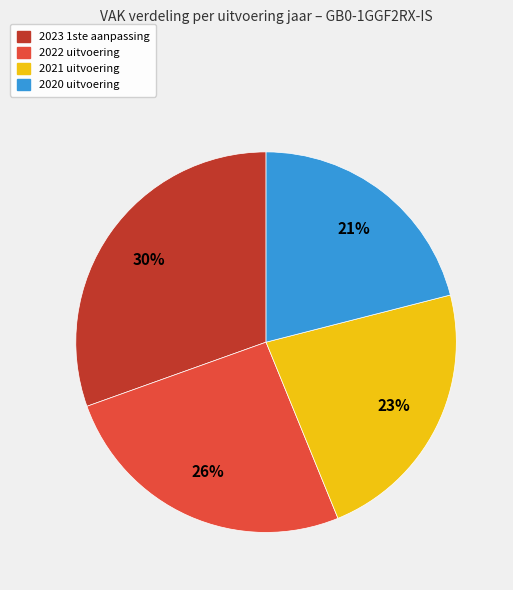

What percentage is the 2022 uitvoering slice, to the nearest percent?

26%